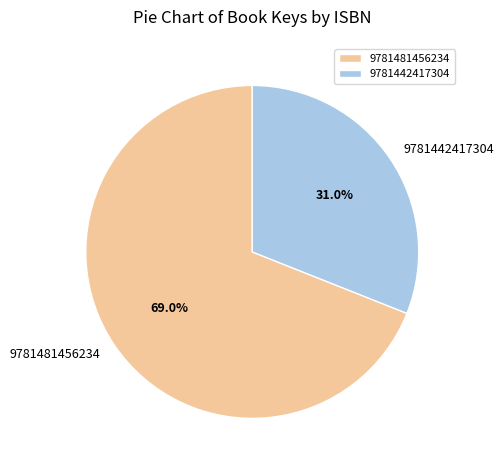

How many segments does this pie chart have?

2